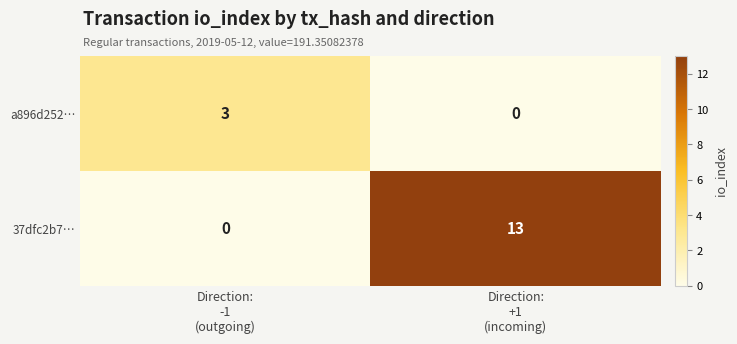

Which series has the largest total across all categories?

37dfc2b7…